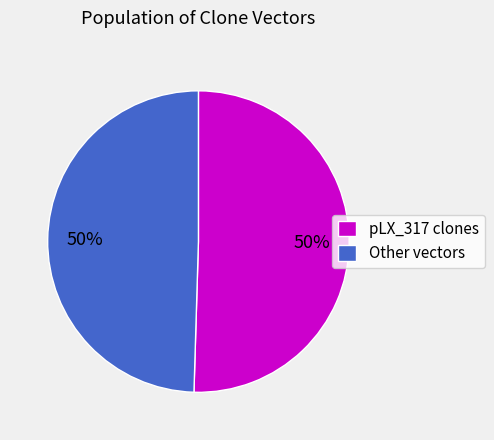

To the nearest percent, what is the combined percentage of Other vectors and pLX_317 clones?

100%